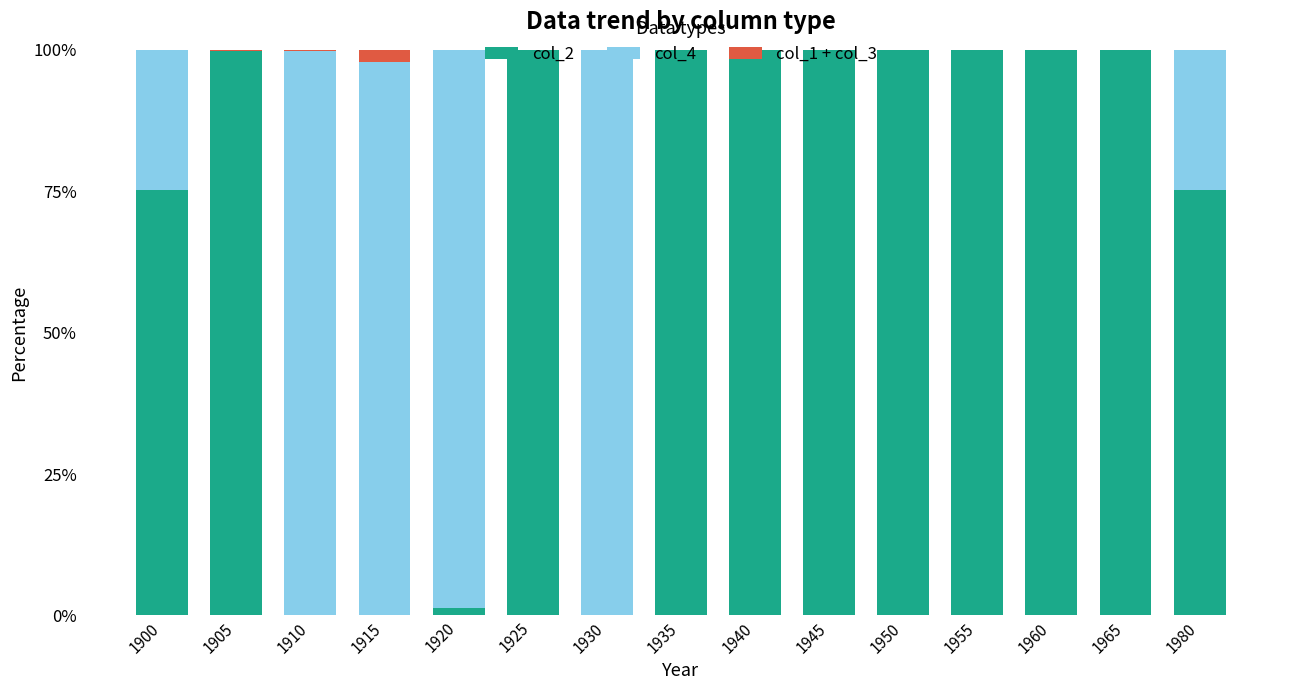

What is the maximum value for col_2?

100.0